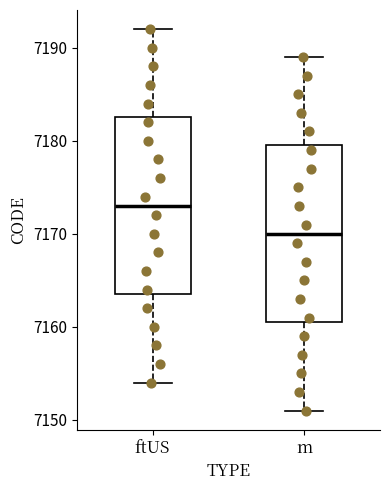

Which box's median line is the highest?

ftUS